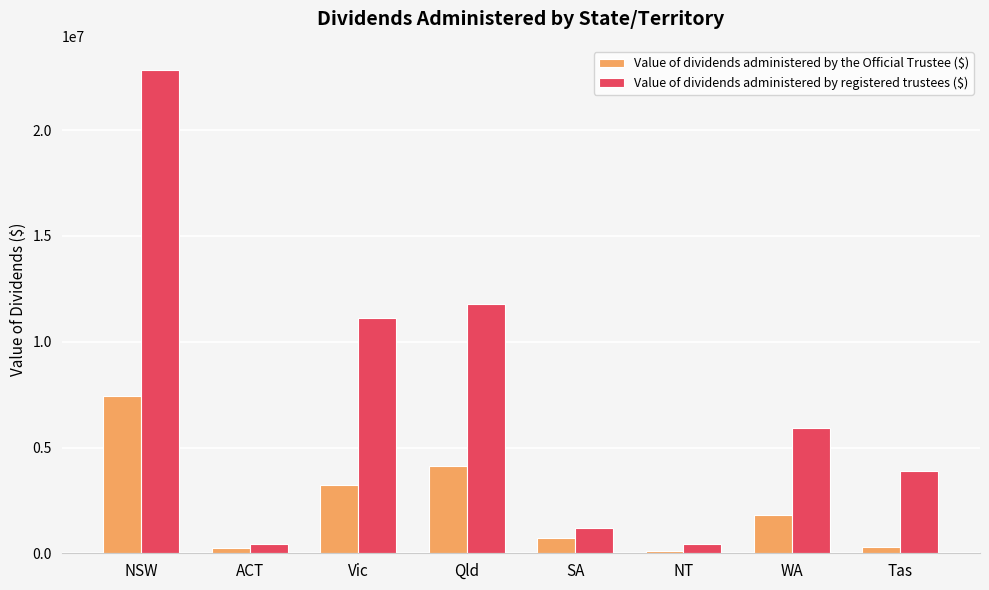

What is the difference between the Value of dividends administered by the Official Trustee ($) values at WA and NT?

1694414.7